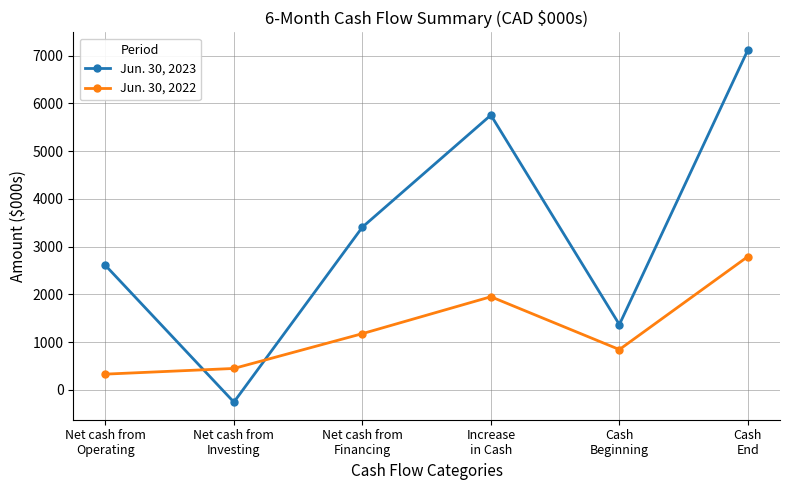

How many times do Jun. 30, 2022 and Jun. 30, 2023 cross each other?

2